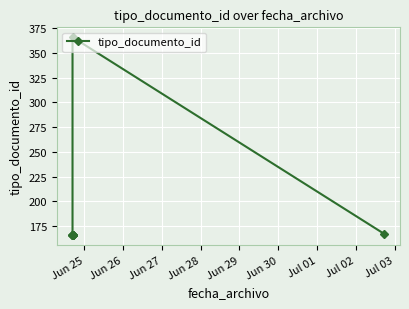

What is the average value?

188